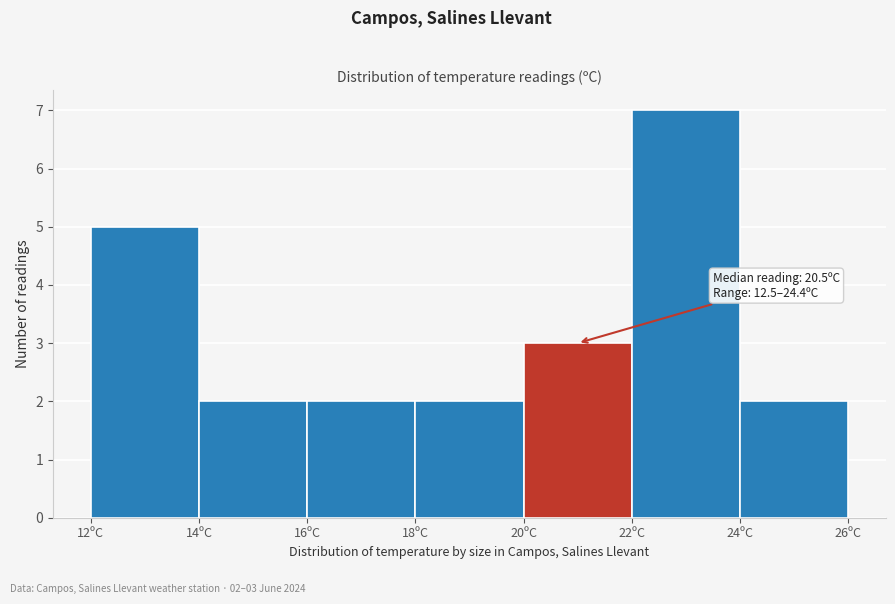

Which range on the x-axis has the tallest bar?

22 to 24